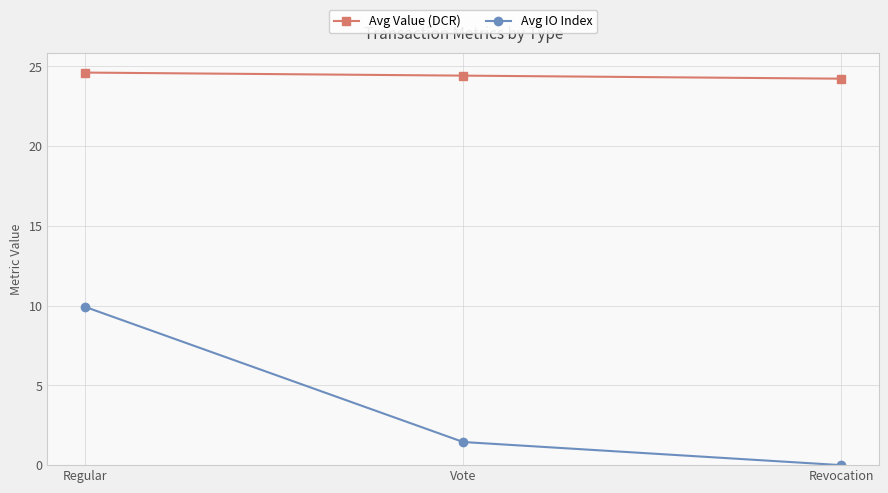

At which label does Avg IO Index first exceed 1?

Regular